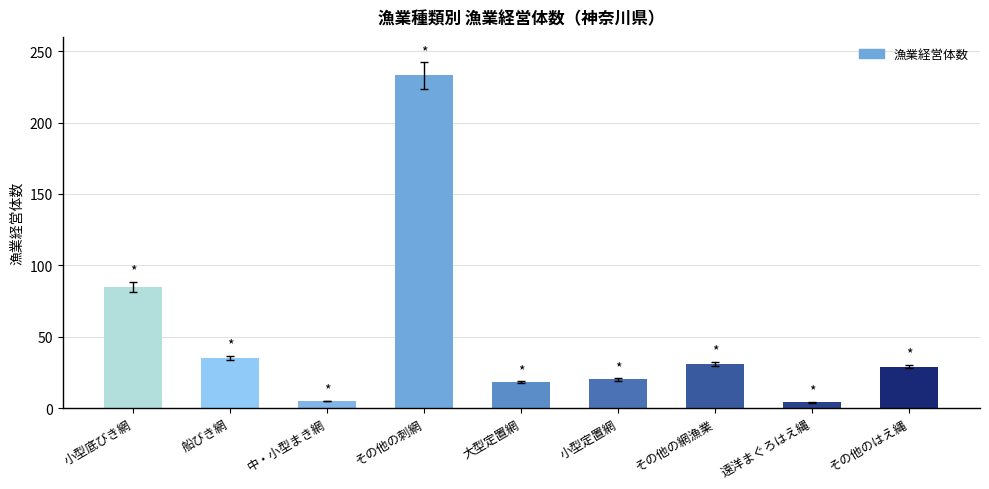

The chart shows a value of 19 at その他のはえ縄. True or false?

False